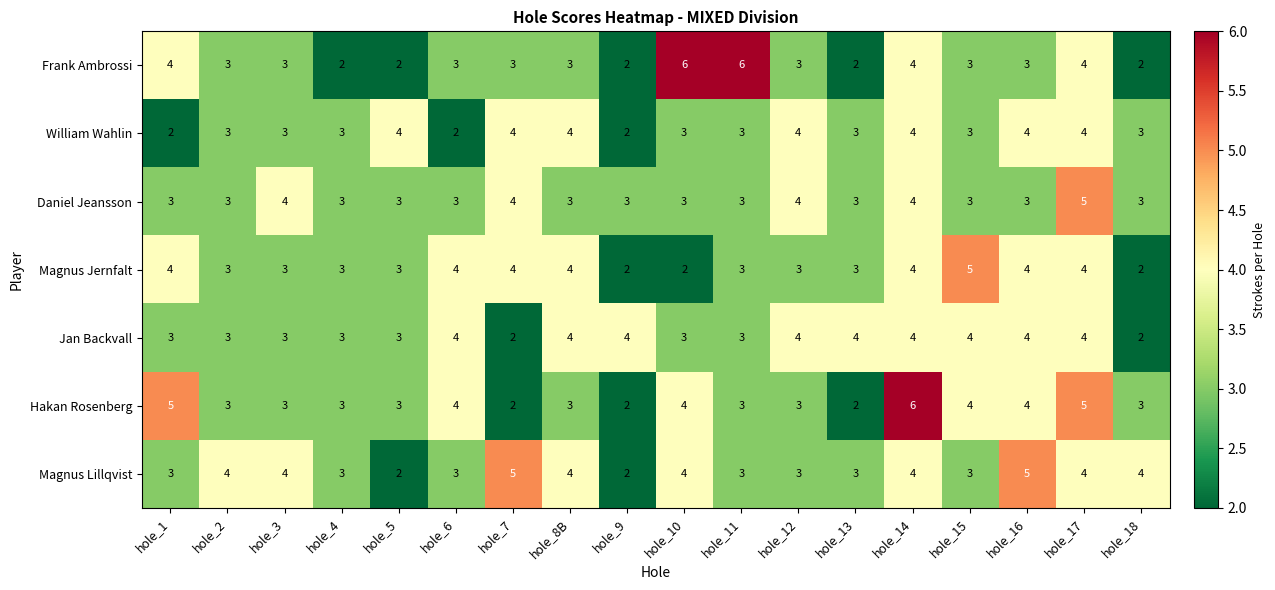

What is the sum of the William Wahlin values at hole_14 and hole_18?

7